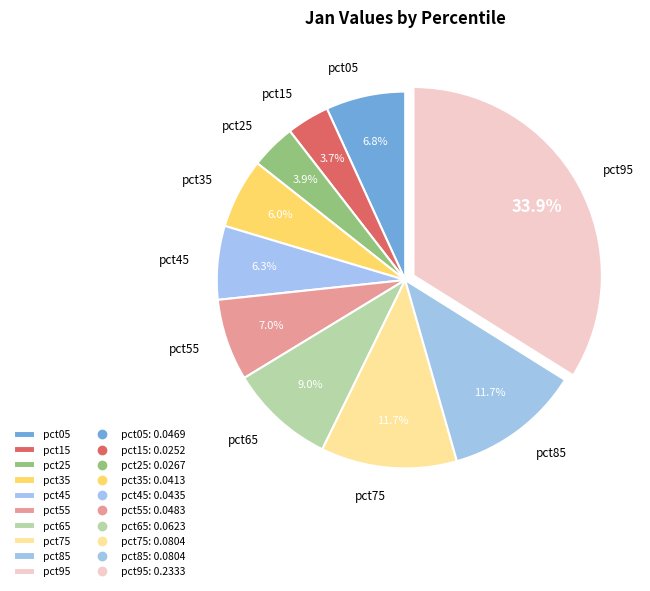

What percentage do pct95 and pct05 together represent?

40.7%